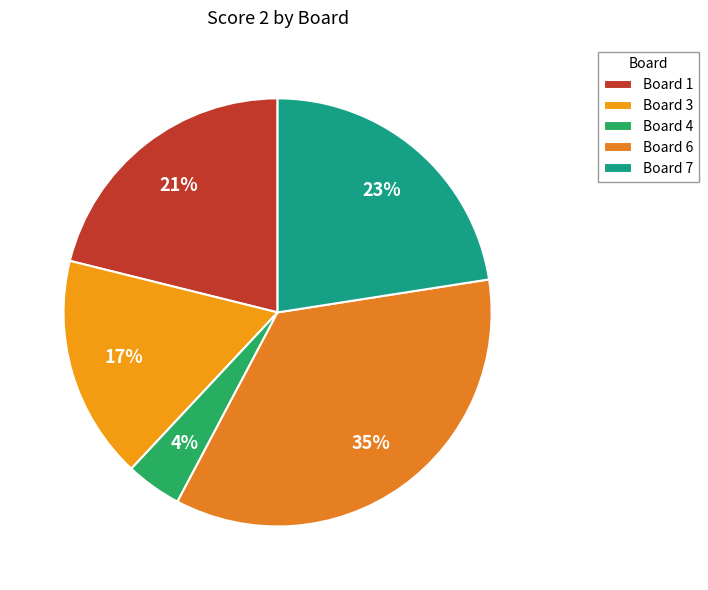

To the nearest percent, what portion does Board 3 represent?

17%